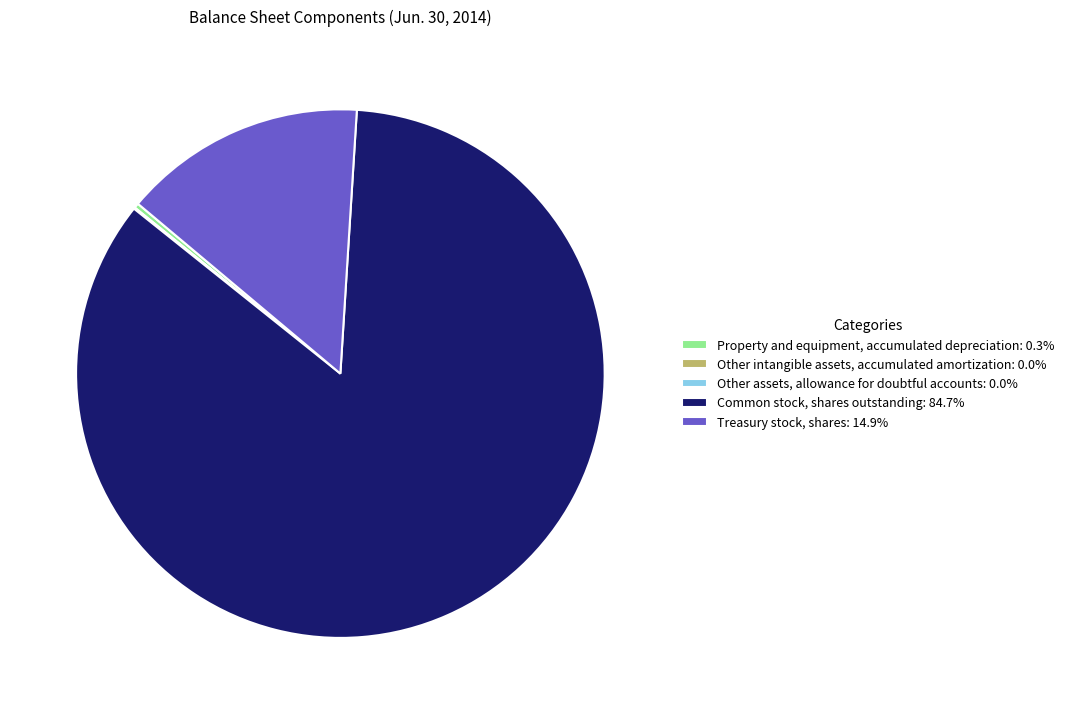

Do Common stock, shares outstanding: 84.7% and Property and equipment, accumulated depreciation: 0.3% together represent more than half of the pie?

Yes